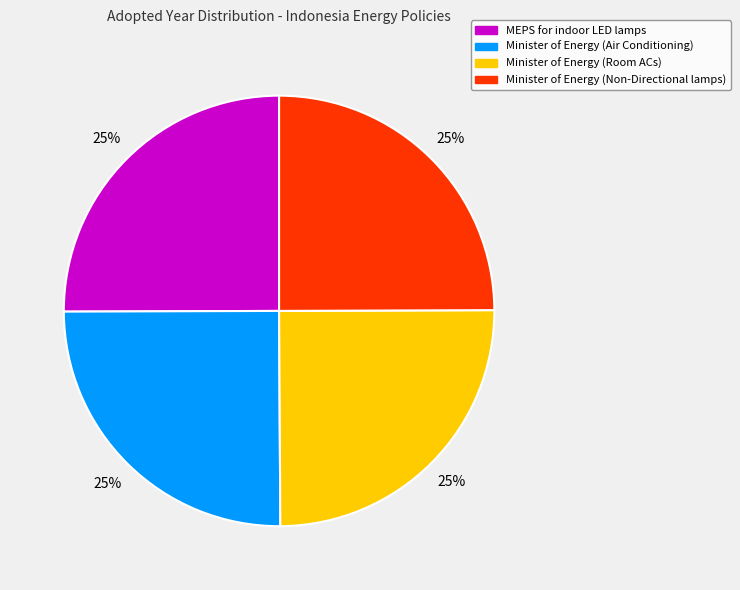

To the nearest percent, what is the average slice percentage?

25%